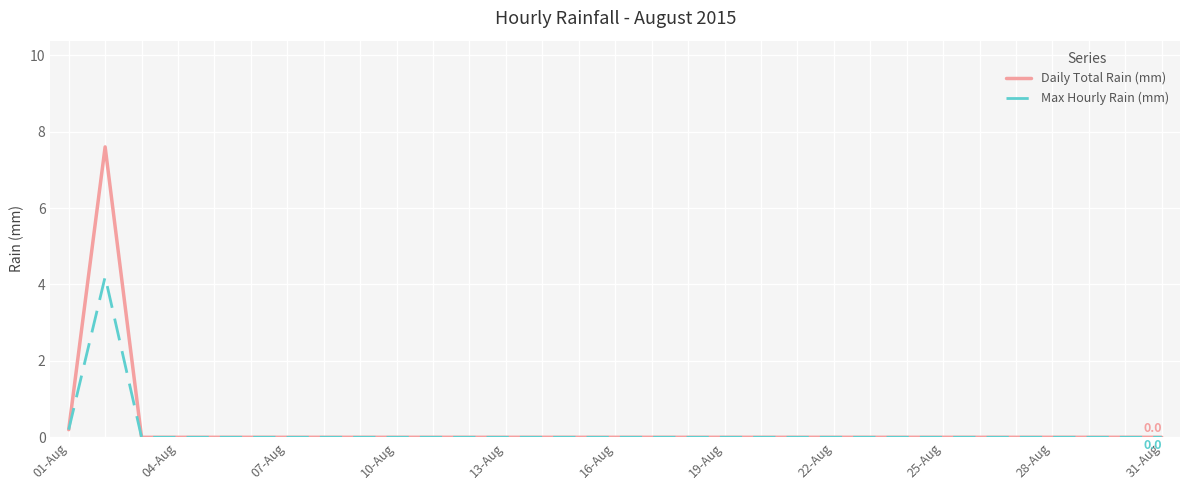

Is this an area chart (filled region under the line)?

No